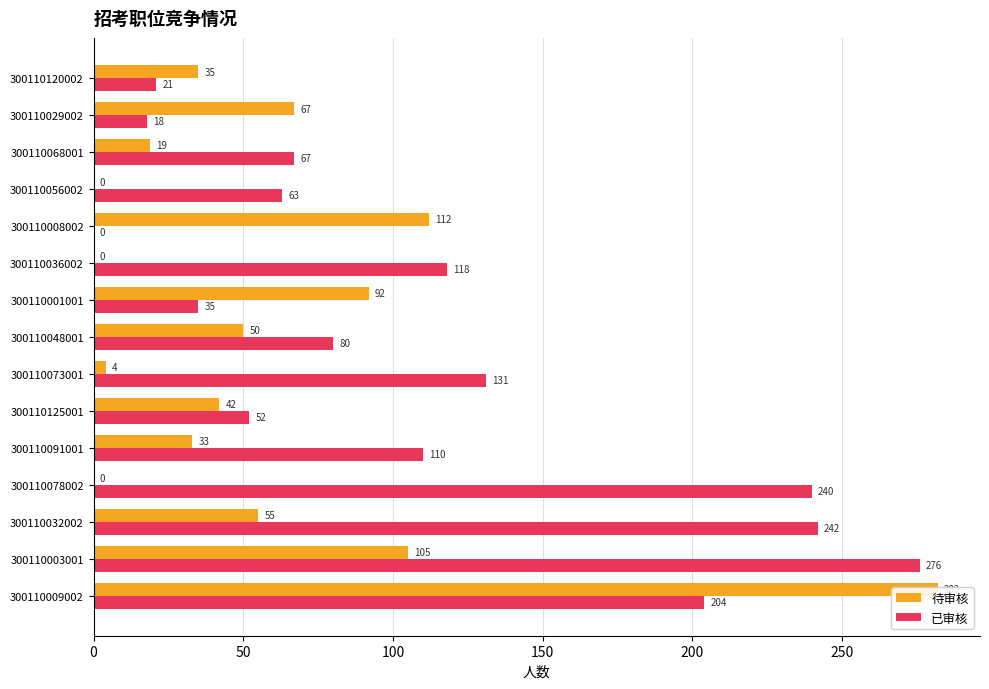

How many bars are there in each group?

2